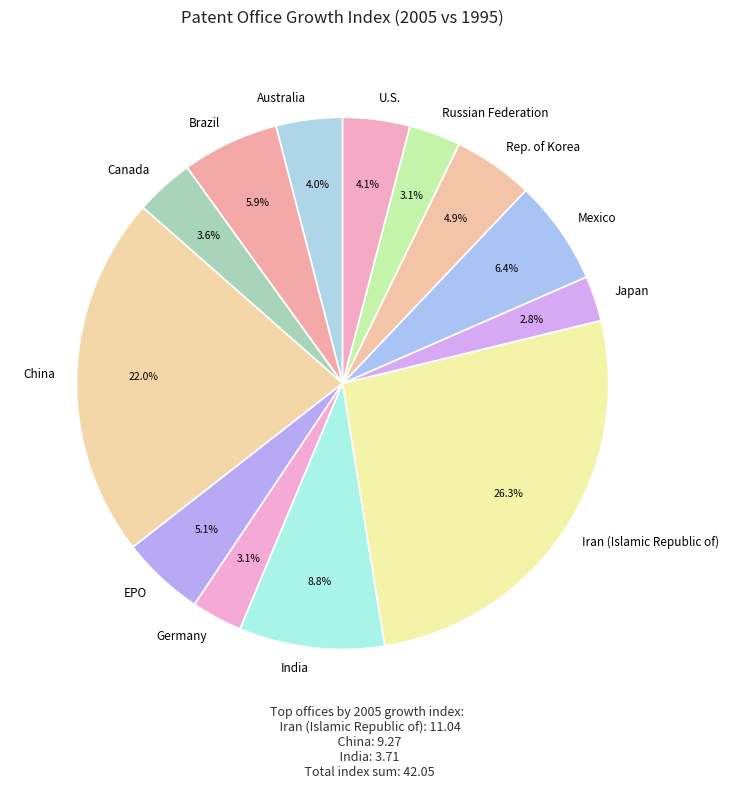

Combined, do Australia and Mexico account for over 50%?

No